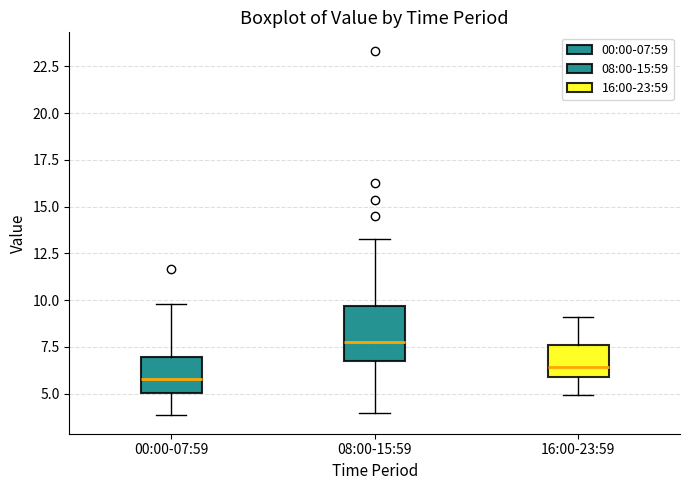

Reading left to right, read every box against the y-axis: the position of its median line, the range the box covers, and the ends of its whiskers. The values are not printed on the chart, so give them approximately, as read against the axis.

00:00-07:59: median 6.0, box 5.0 to 7.0, whiskers 4.0 to 10.0
08:00-15:59: median 8.0, box 7.0 to 9.5, whiskers 4.0 to 13.5
16:00-23:59: median 6.5, box 6.0 to 7.5, whiskers 5.0 to 9.0